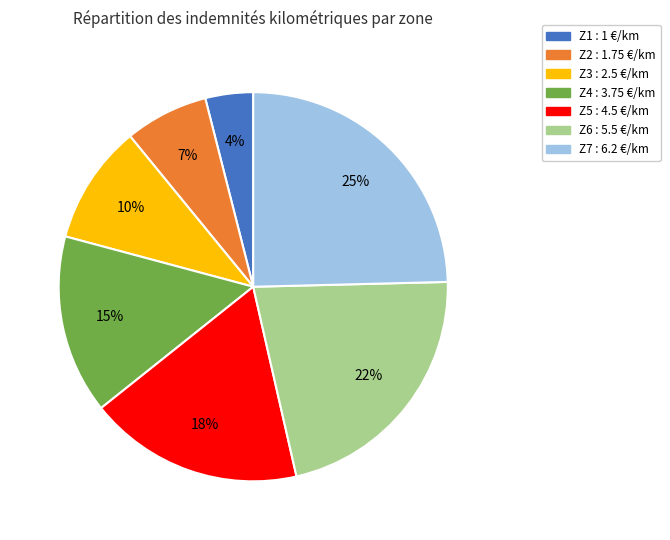

Which category has the smallest portion of the pie?

Z1